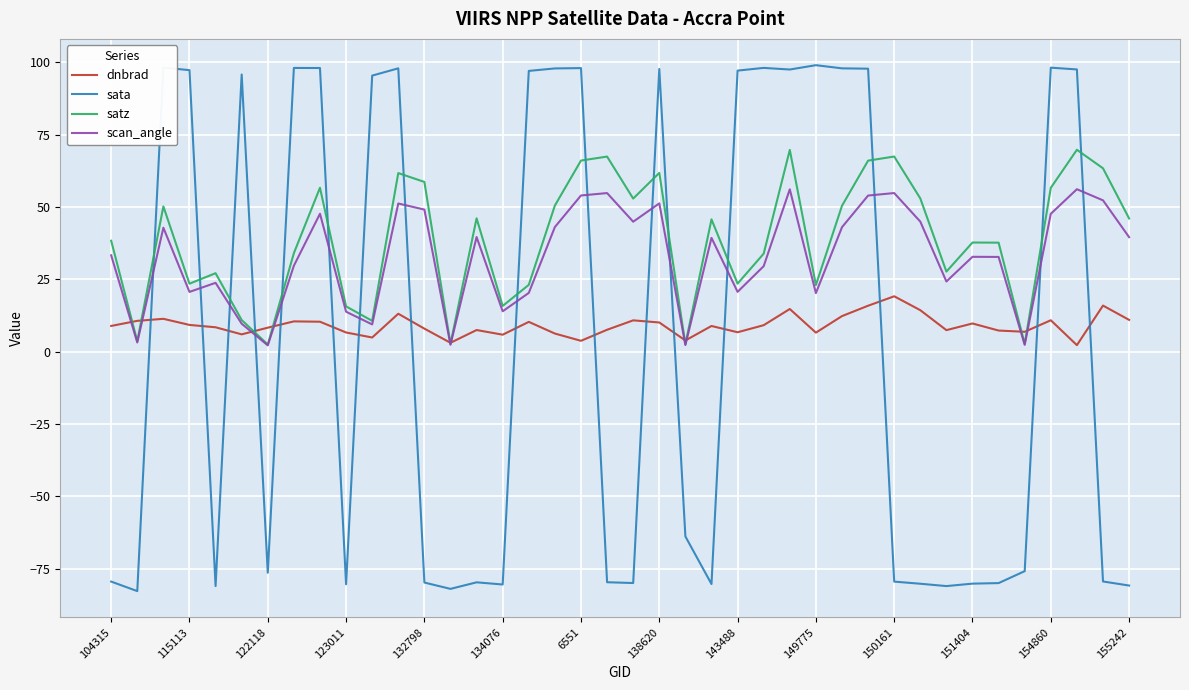

Which series has the largest total across all categories?

satz